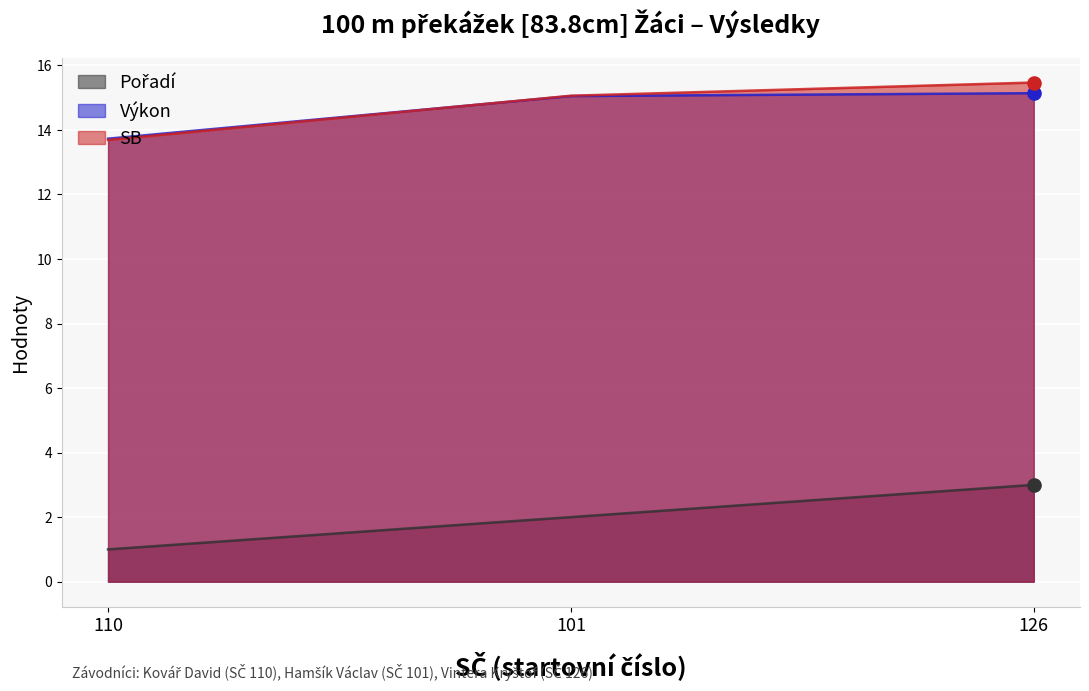

Which series has the widest spread of Y values?

Pořadí